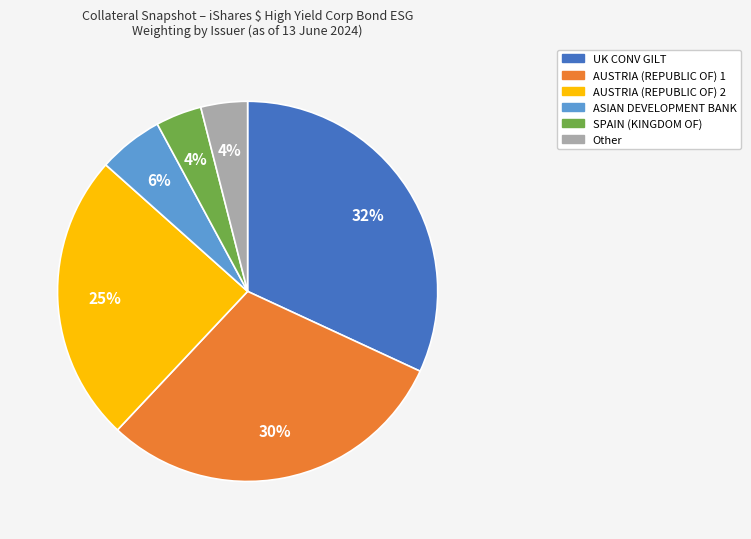

Is there any slice that represents more than half of the pie?

No